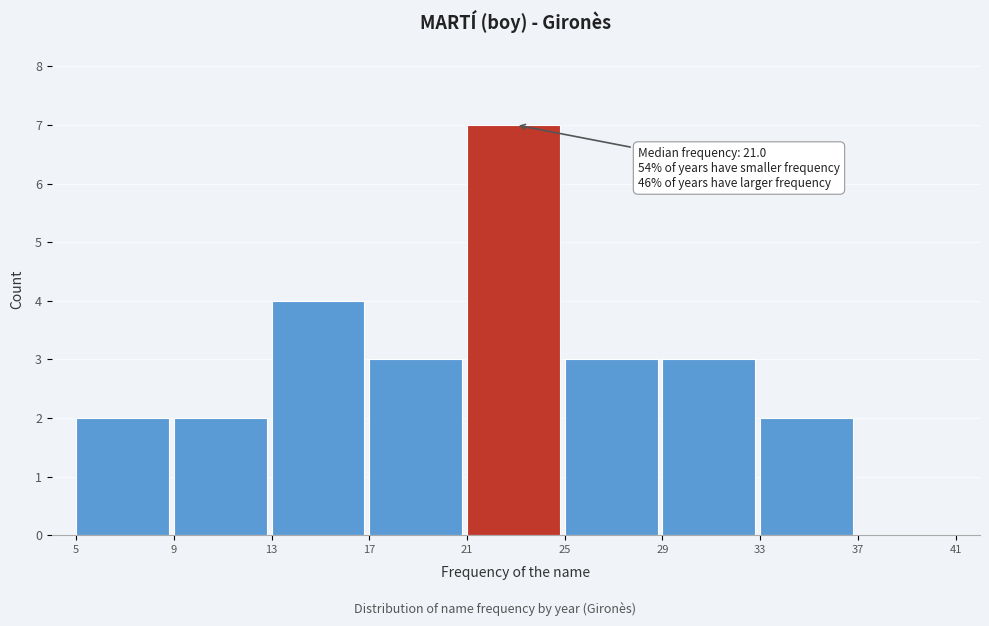

Over which range of the x-axis is the bar tallest?

21 to 25